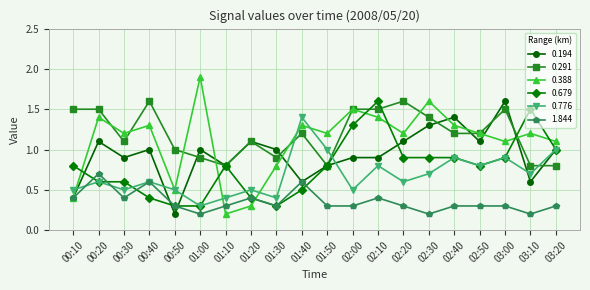

Is it true that 0.194 equals 0.8 at 02:40?

False